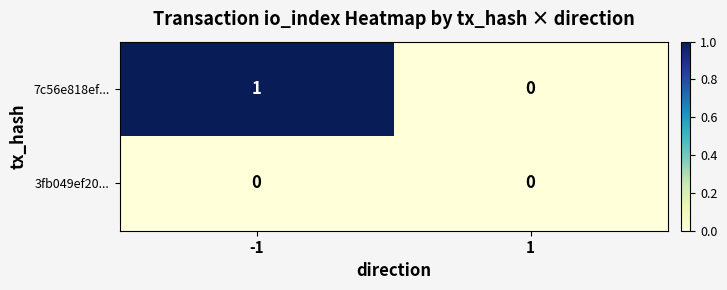

Rank the series at -1 from lowest to highest value.

3fb049ef20..., 7c56e818ef...